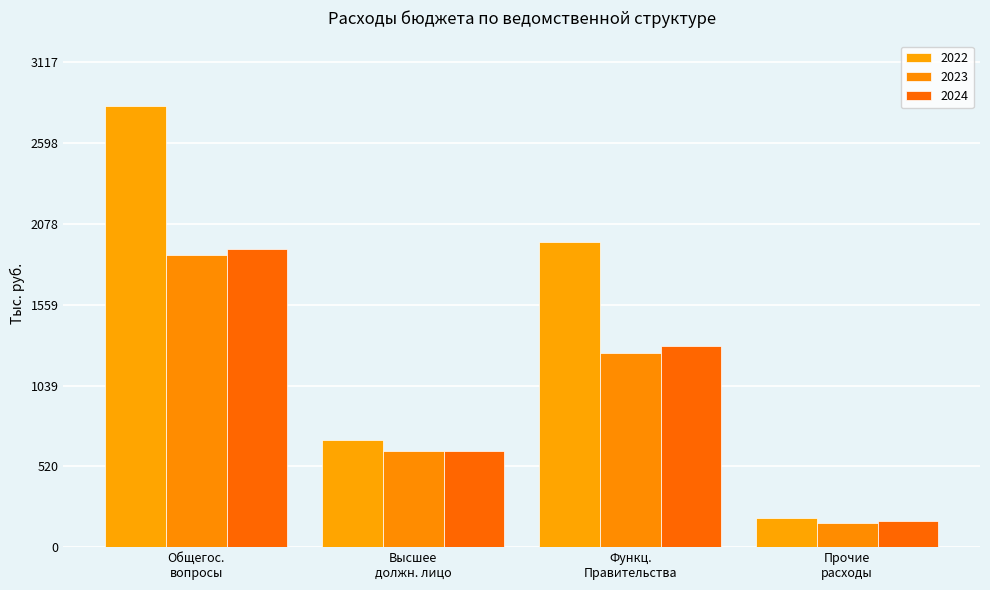

How many bars are there in total?

12